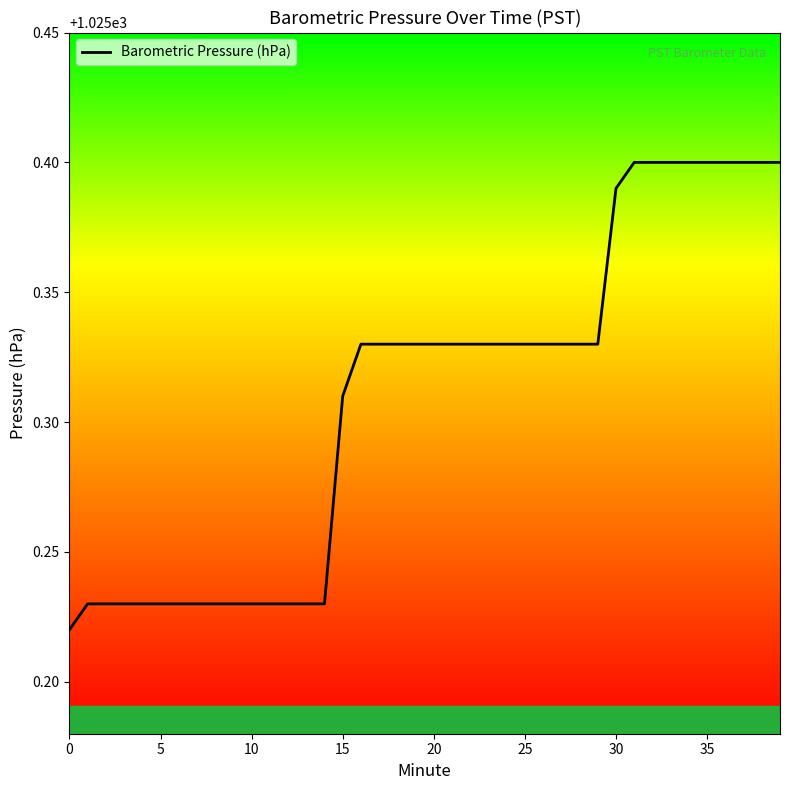

What is the difference between the maximum and minimum values?

0.2